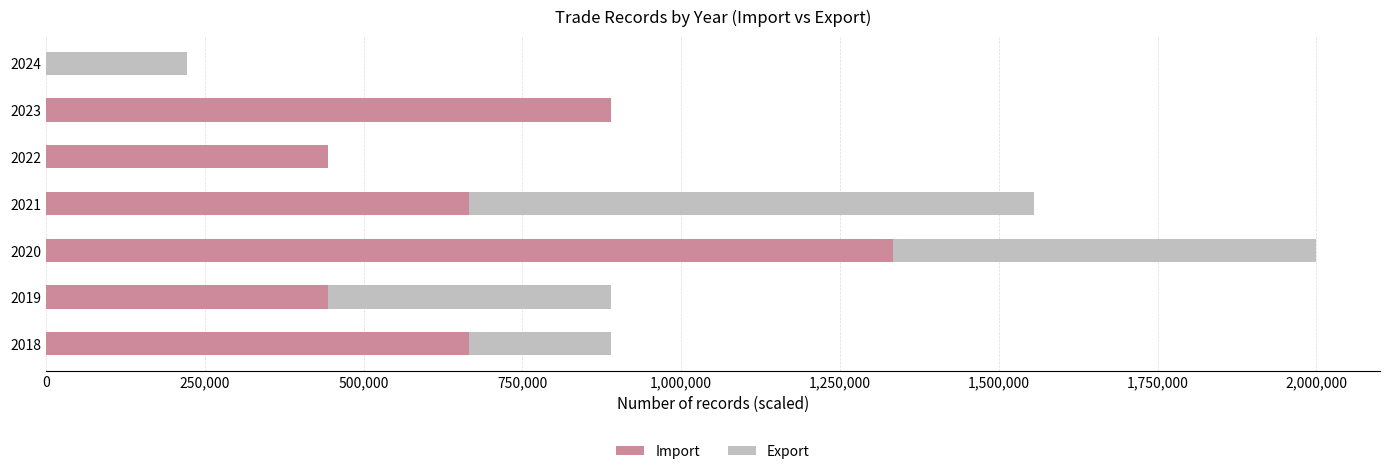

At which category is the sum across all series the highest?

2020